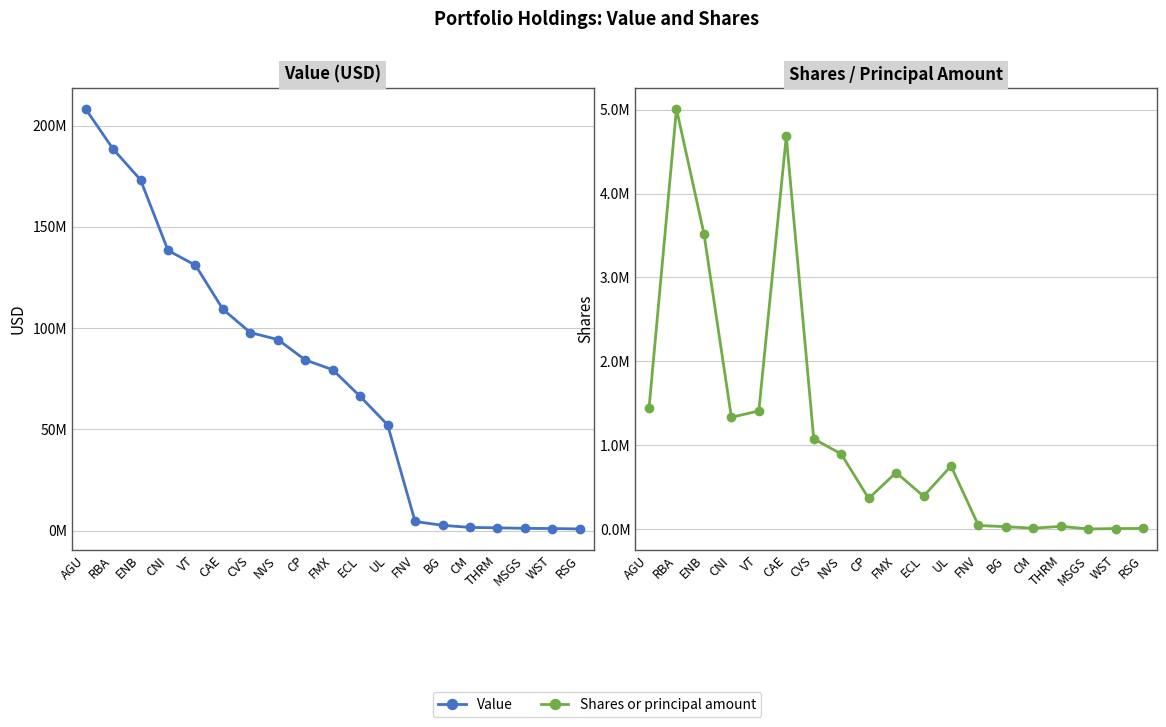

How many values in the Value series exceed 79439000?

9